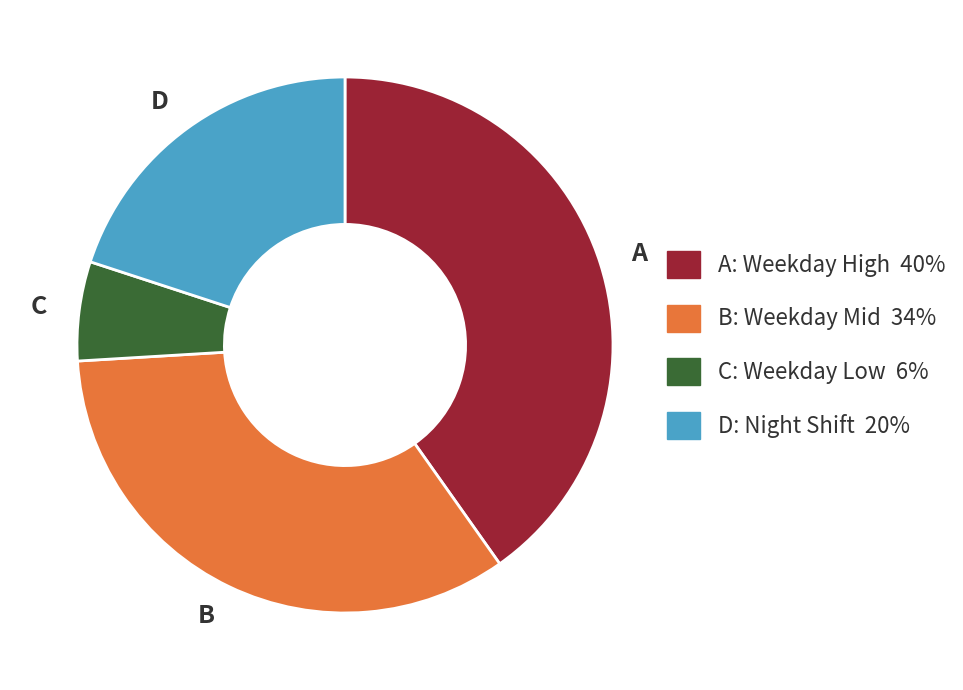

Is the sum of D and C greater than half?

No